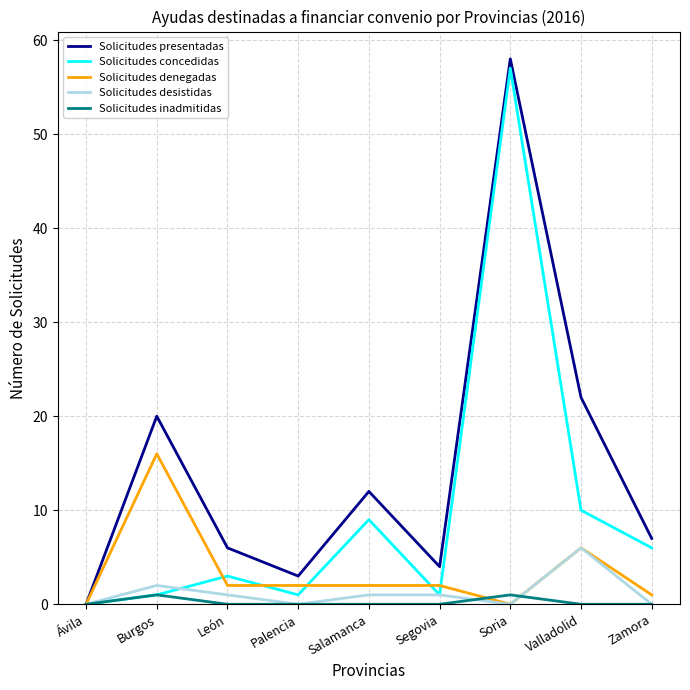

Reading left to right, extract all data points from this chart.

Solicitudes presentadas: 0	20	6	3	12	4	58	22	7
Solicitudes concedidas: 0	1	3	1	9	1	57	10	6
Solicitudes denegadas: 0	16	2	2	2	2	0	6	1
Solicitudes desistidas: 0	2	1	0	1	1	0	6	0
Solicitudes inadmitidas: 0	1	0	0	0	0	1	0	0